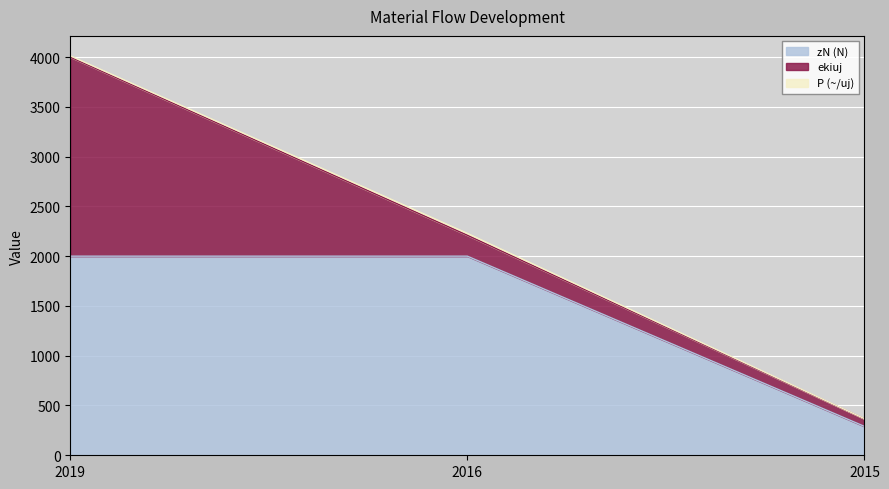

What is the greatest value displayed?

2000.0